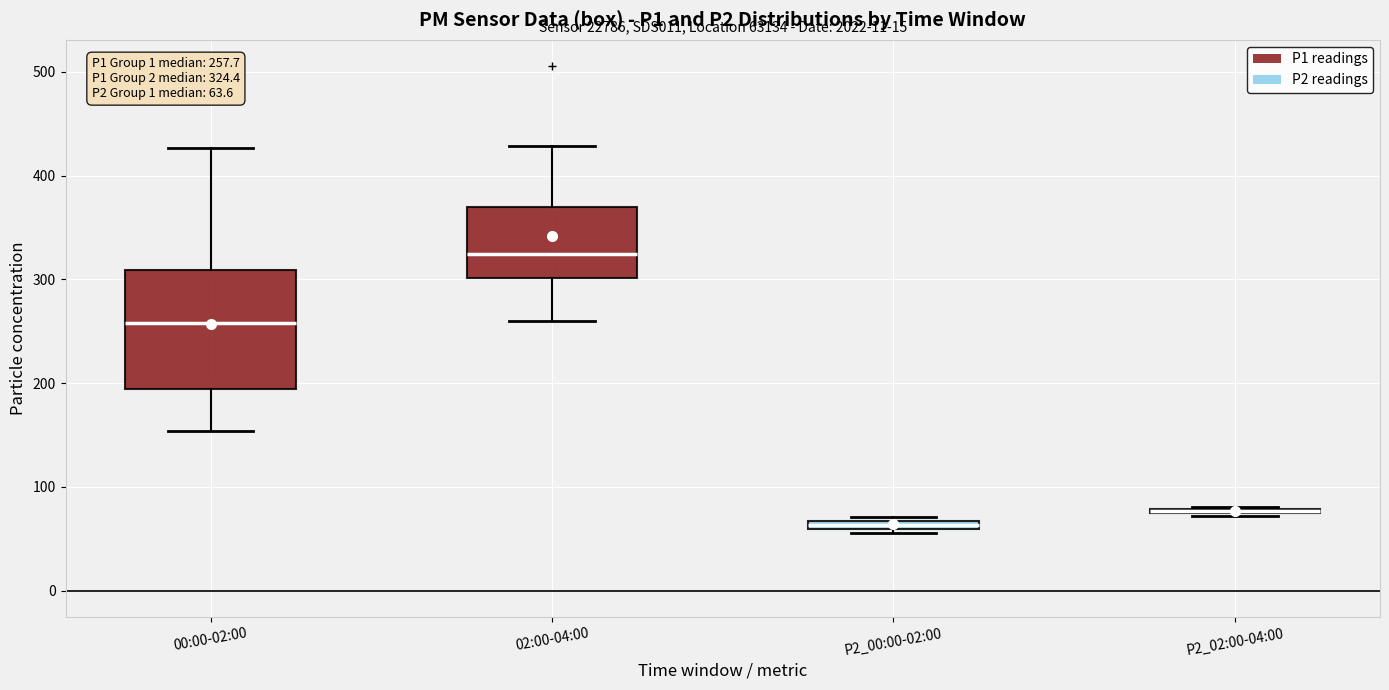

Which box is the tallest, from its lower edge to its upper edge?

00:00-02:00